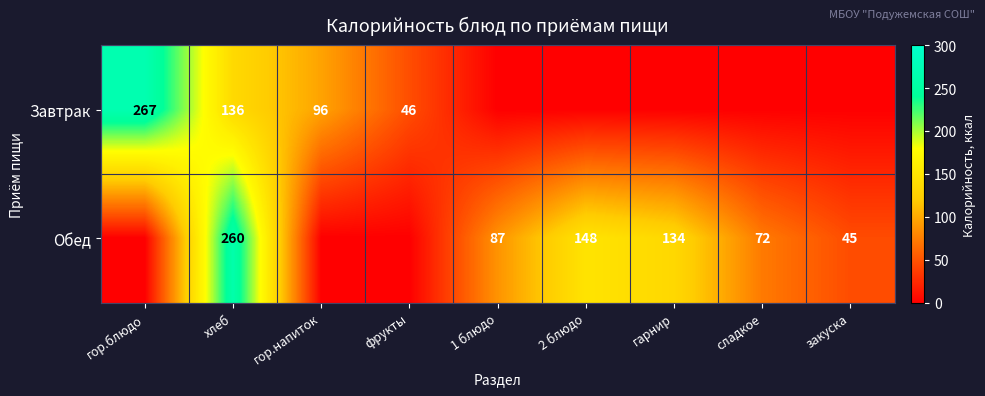

What is the maximum value shown in the chart?

267